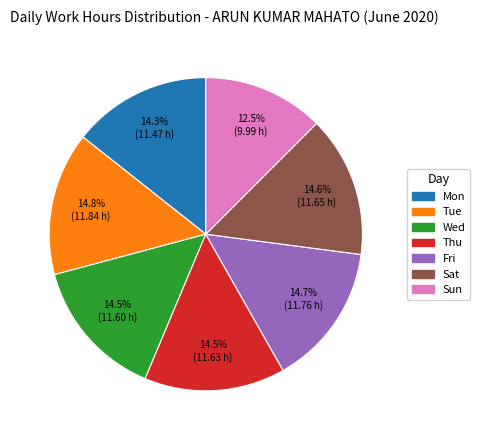

What is the smallest slice in the pie chart?

Sun